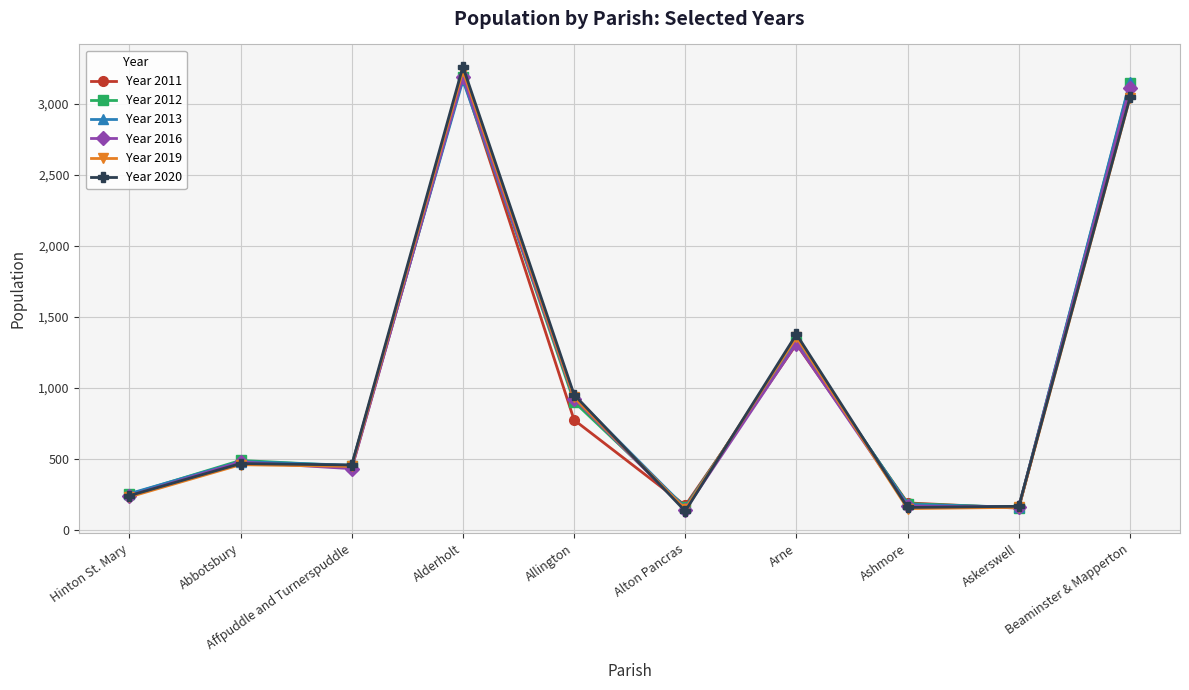

What position from the left is Alton Pancras?

6